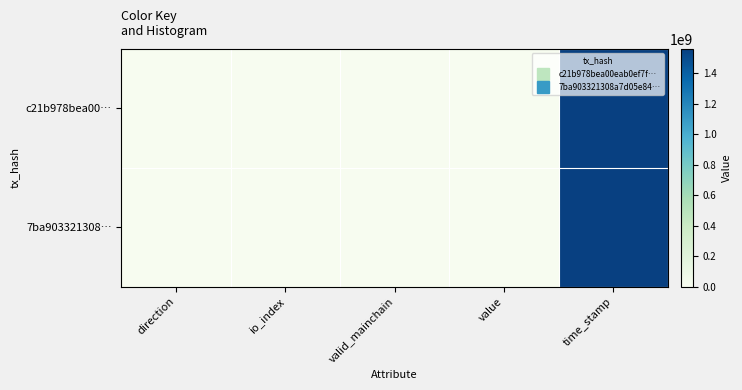

Which series has the largest range (max minus min)?

c21b978bea00…